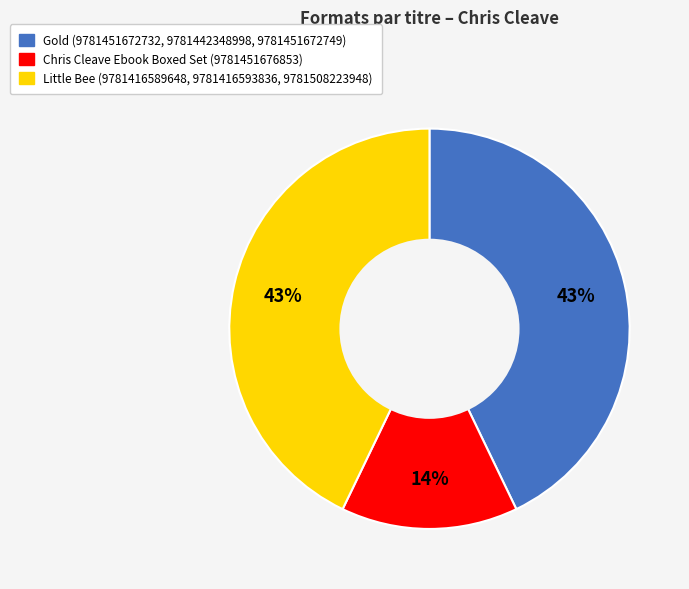

How many slices are in this pie chart?

3